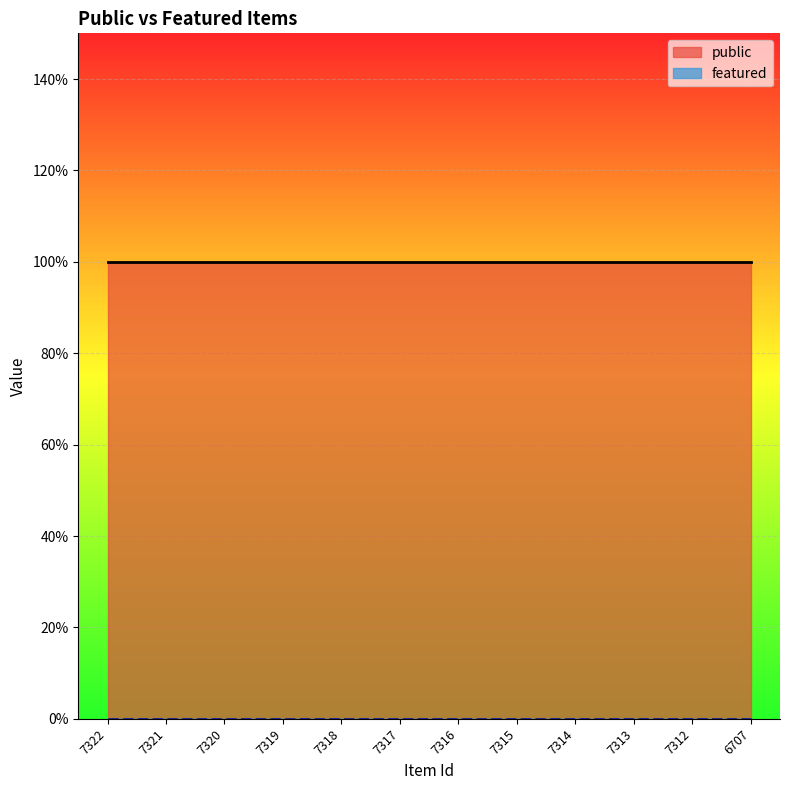

True or false: featured has more than 0 interior local peaks.

False